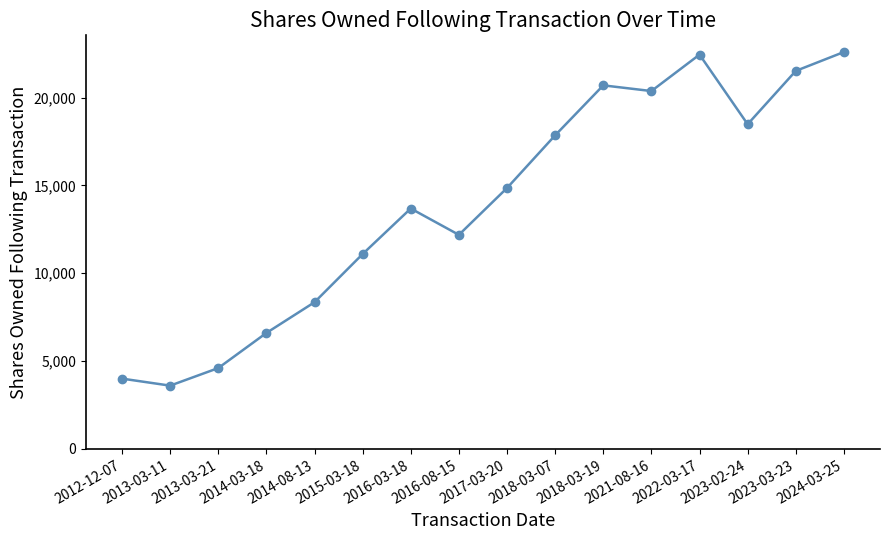

What is the label of the 6th point from the right?

2018-03-19